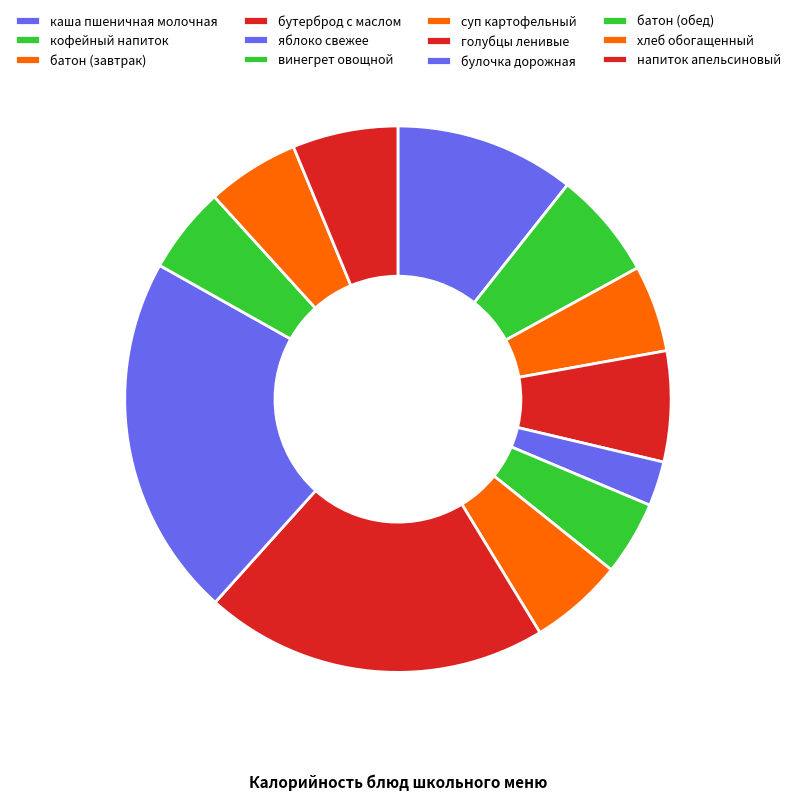

To the nearest percent, what percentage of the pie is суп картофельный?

6%